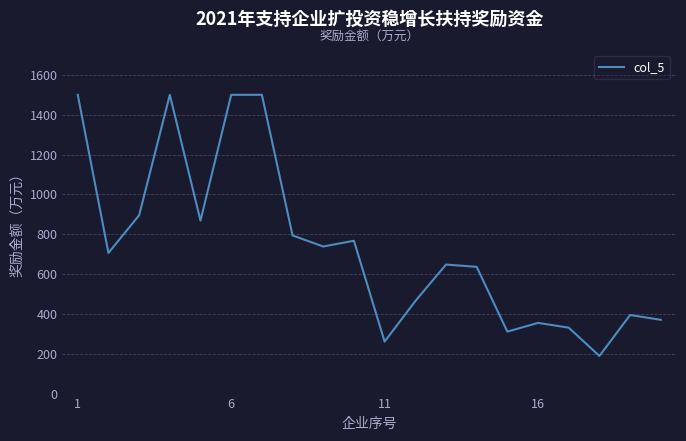

What is the difference between the maximum and minimum values?

1311.1